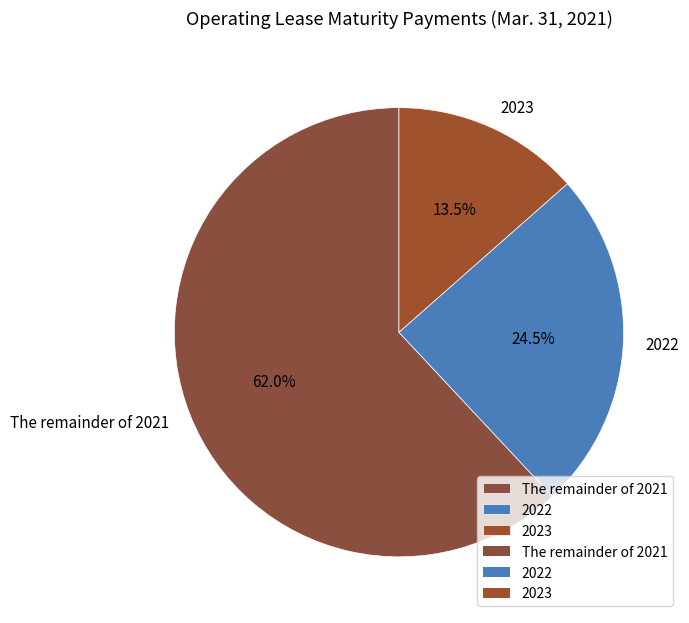

What is the smallest slice in the pie chart?

2023